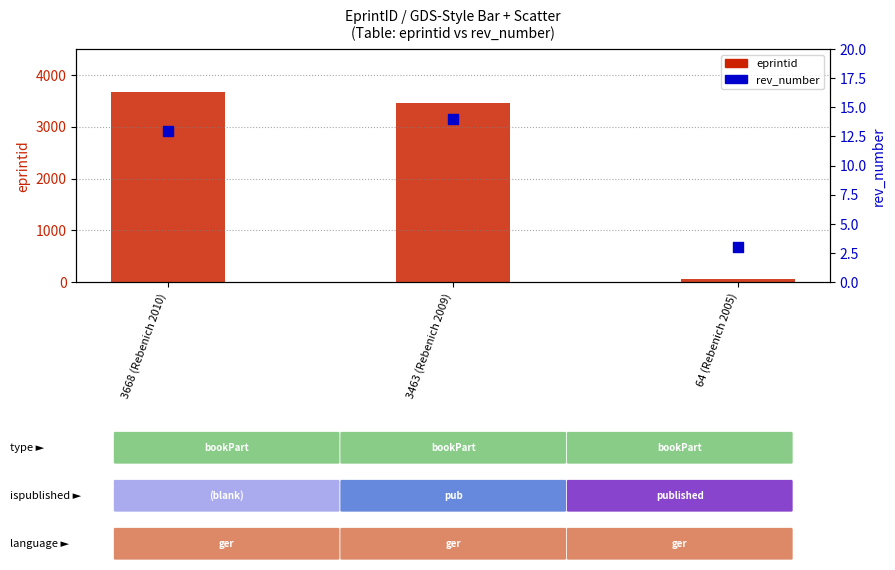

At how many categories does at least one series exceed 2223?

2